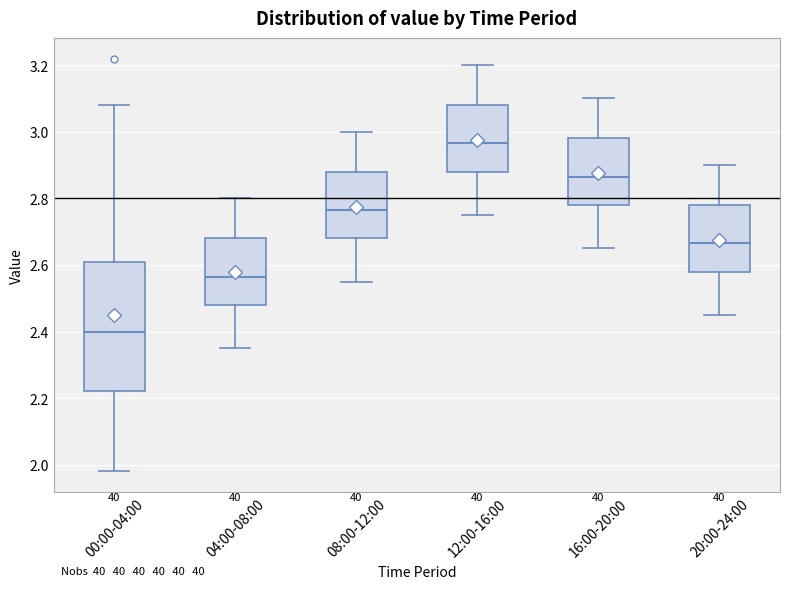

Reading left to right, transcribe this box plot: for each box, give where its median line is, the range the box spans, and where its two whiskers end, as read against the y-axis. The values are not printed on the chart, so give them approximately, as read against the axis.

00:00-04:00: median 2.40, box 2.22 to 2.60, whiskers 1.98 to 3.08
04:00-08:00: median 2.56, box 2.48 to 2.68, whiskers 2.36 to 2.80
08:00-12:00: median 2.76, box 2.68 to 2.88, whiskers 2.56 to 3.00
12:00-16:00: median 2.96, box 2.88 to 3.08, whiskers 2.76 to 3.20
16:00-20:00: median 2.86, box 2.78 to 2.98, whiskers 2.66 to 3.10
20:00-24:00: median 2.66, box 2.58 to 2.78, whiskers 2.46 to 2.90